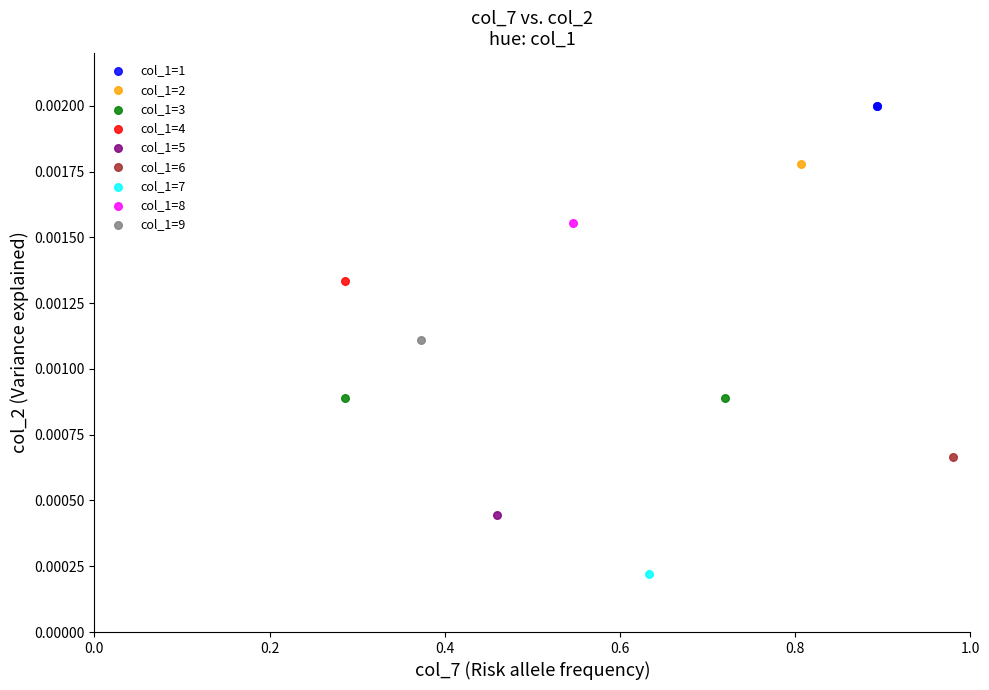

Which series contains the highest Y value?

col_1=1